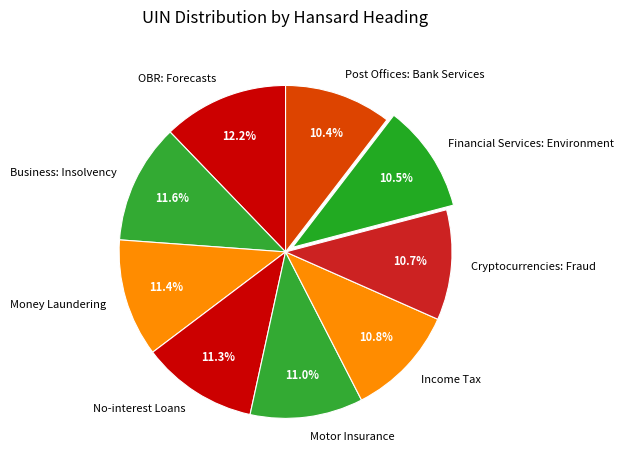

Do Cryptocurrencies: Fraud and OBR: Forecasts together represent more than half of the pie?

No